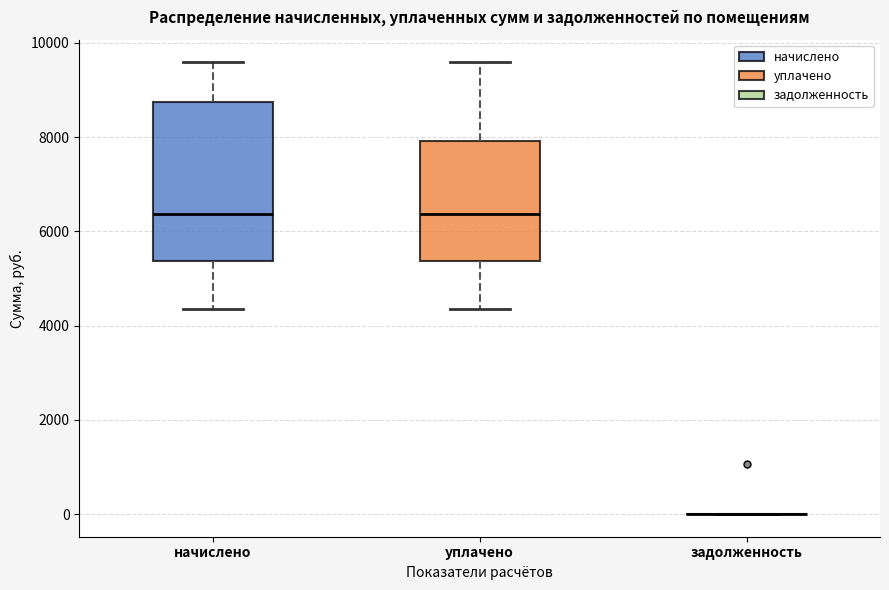

Reading left to right, read every box against the y-axis: the position of its median line, the range the box covers, and the ends of its whiskers. The values are not printed on the chart, so give them approximately, as read against the axis.

начислено: median 6400, box 5400 to 8800, whiskers 4400 to 9600
уплачено: median 6400, box 5400 to 8000, whiskers 4400 to 9600
задолженность: box collapsed to a line at 0, whiskers 0 to 0